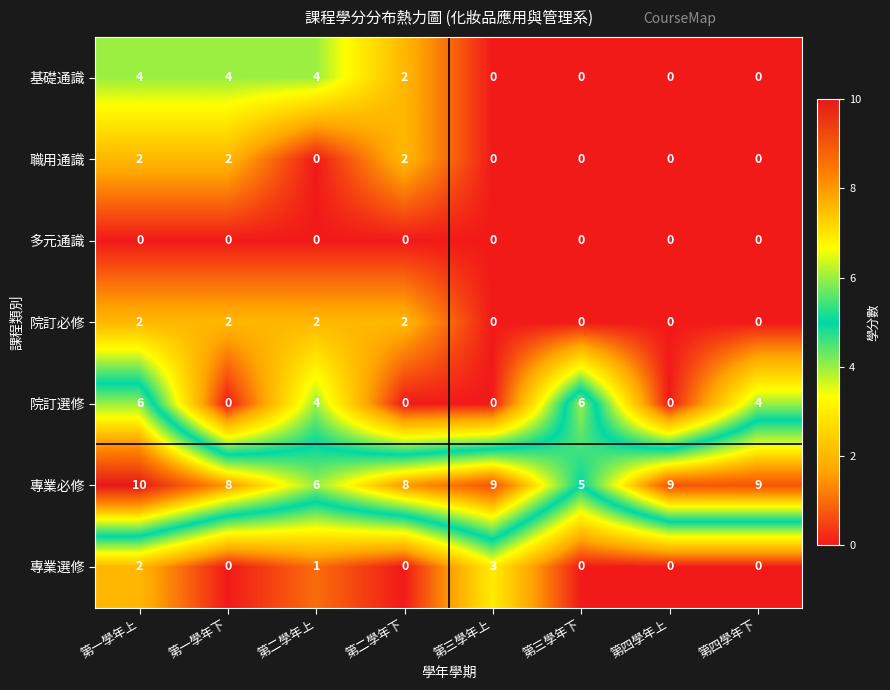

Is it true that 專業必修 equals 12 at 第二學年下?

False